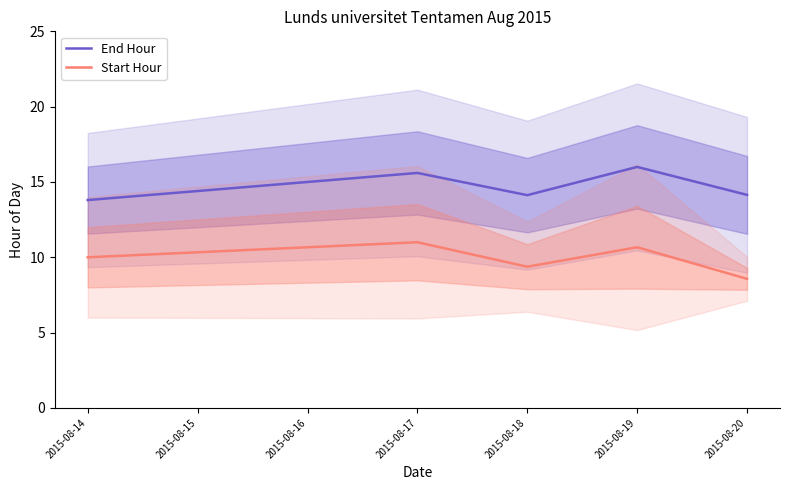

The End Hour series shows 8.6 at 2015-08-19. True or false?

False